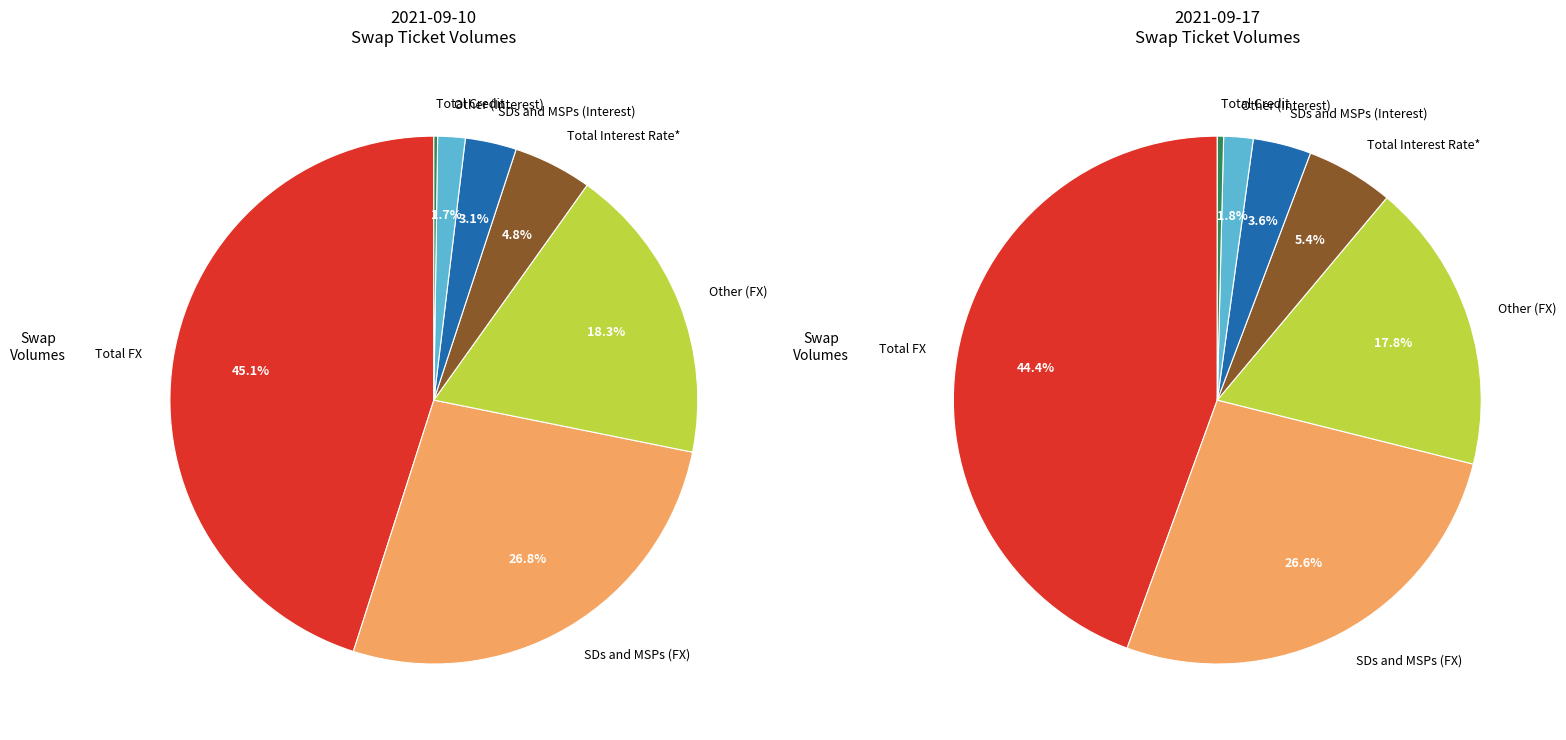

To the nearest percent, what portion does Other (FX) represent?

18%